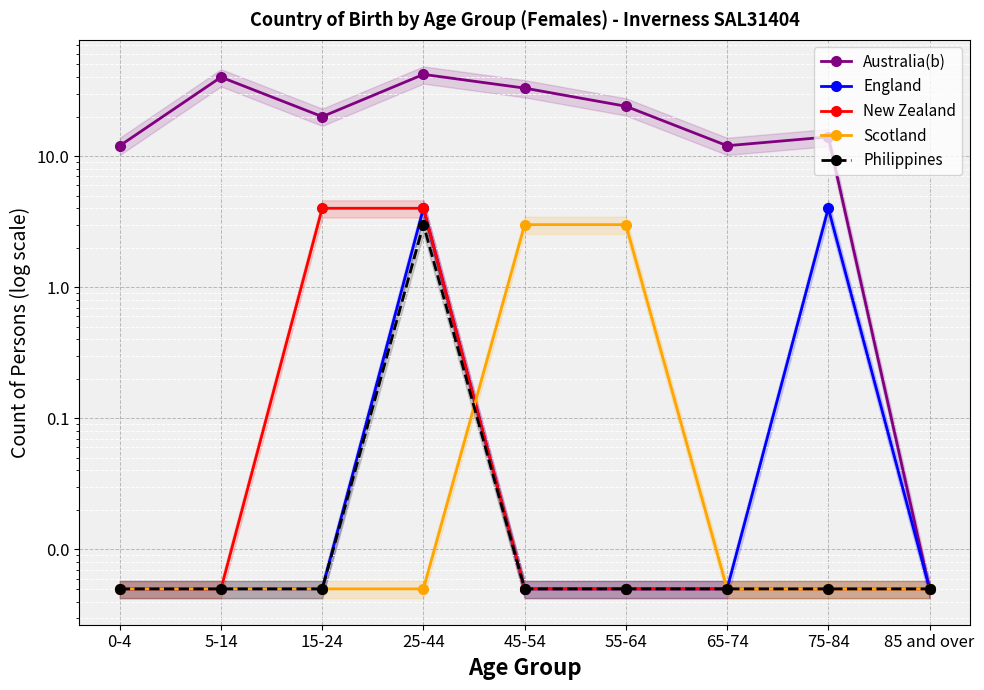

What position from the left is 75-84?

8